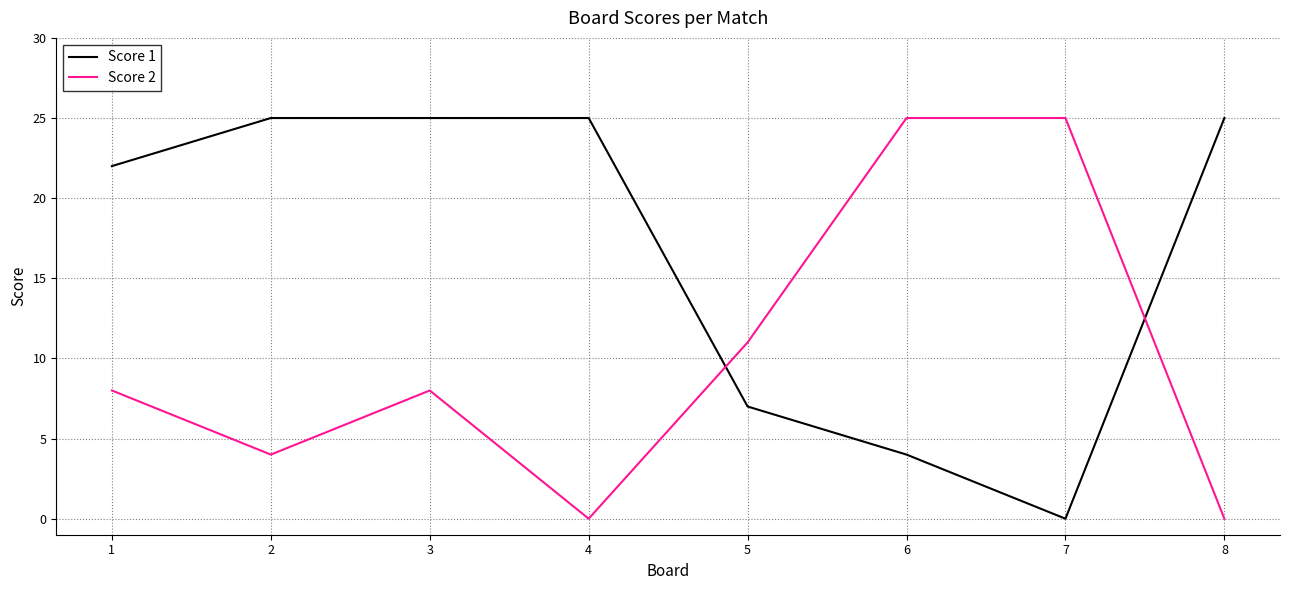

Is the value of Score 2 at 4 greater than the value of Score 1 at 1?

No